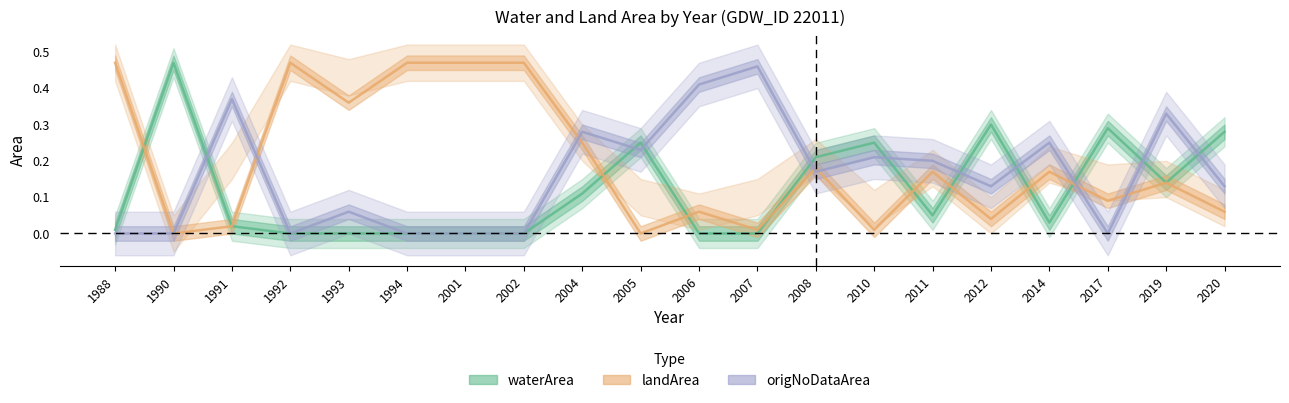

True or false: origNoDataArea has more than 0 points higher than both neighbors.

True